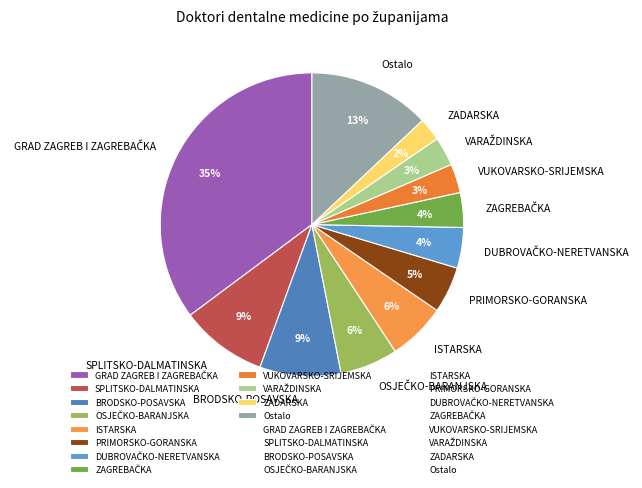

How many slices are in this pie chart?

12